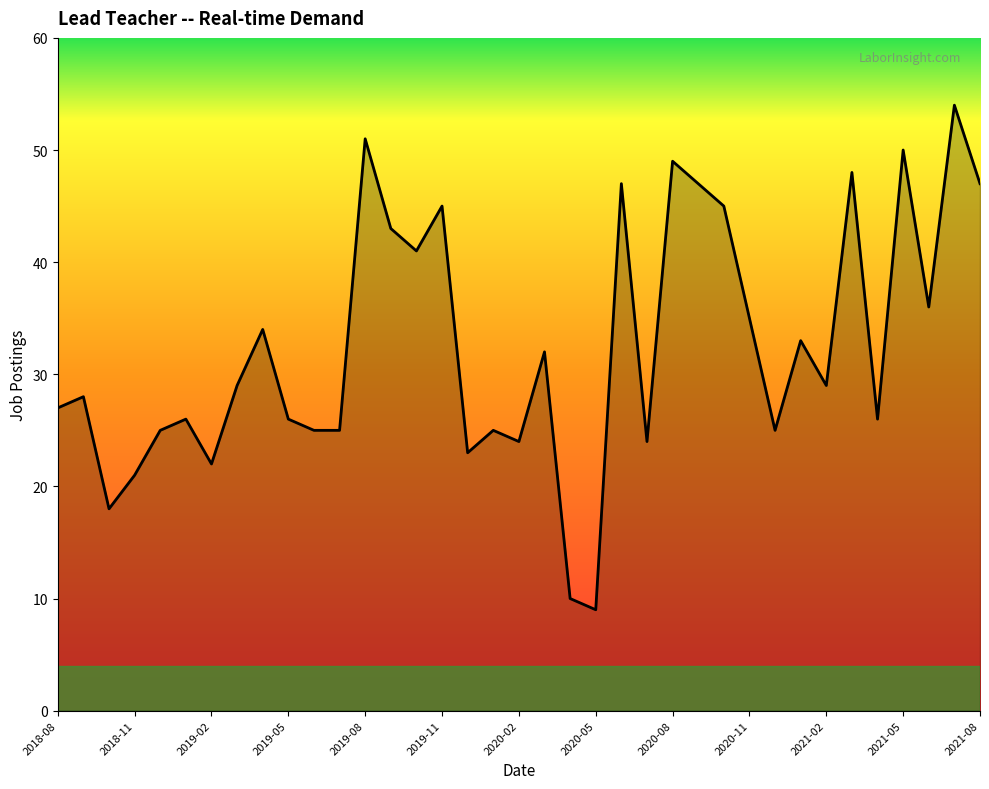

What is the greatest value displayed?

54